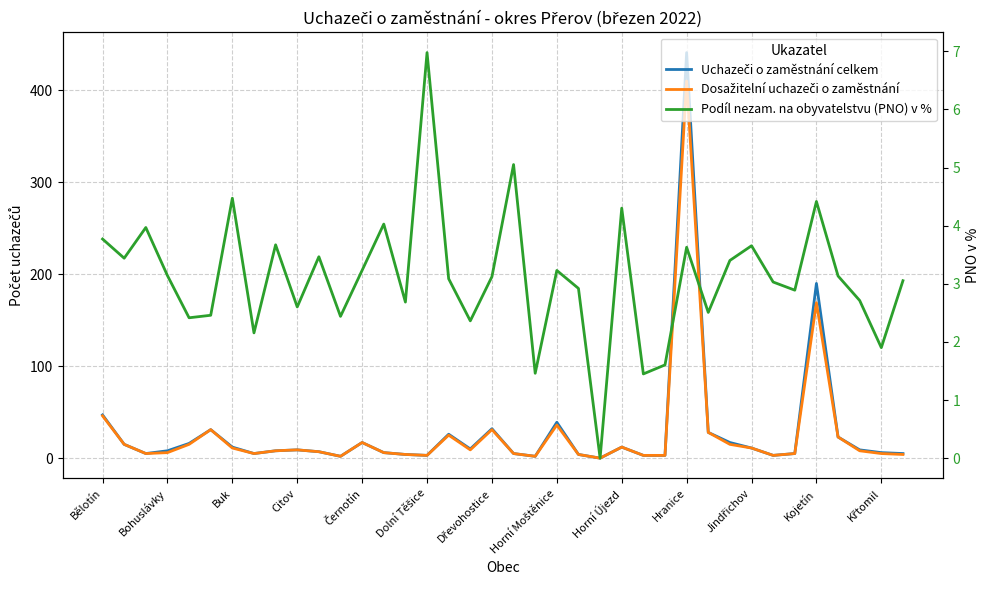

How many lines are shown in the chart?

3